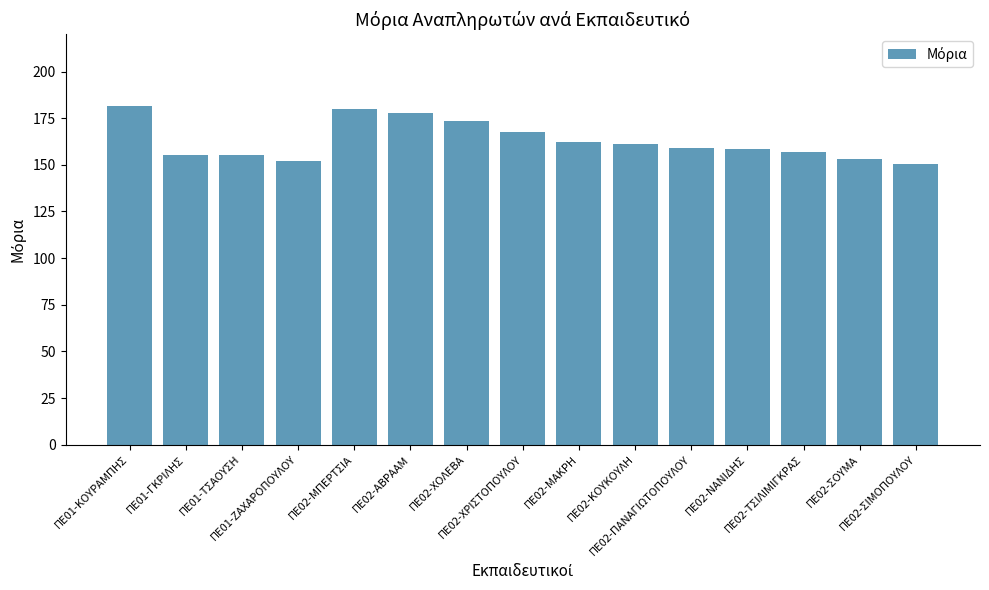

At which label does the data first exceed 159?

ΠΕ01-ΚΟΥΡΑΜΠΗΣ